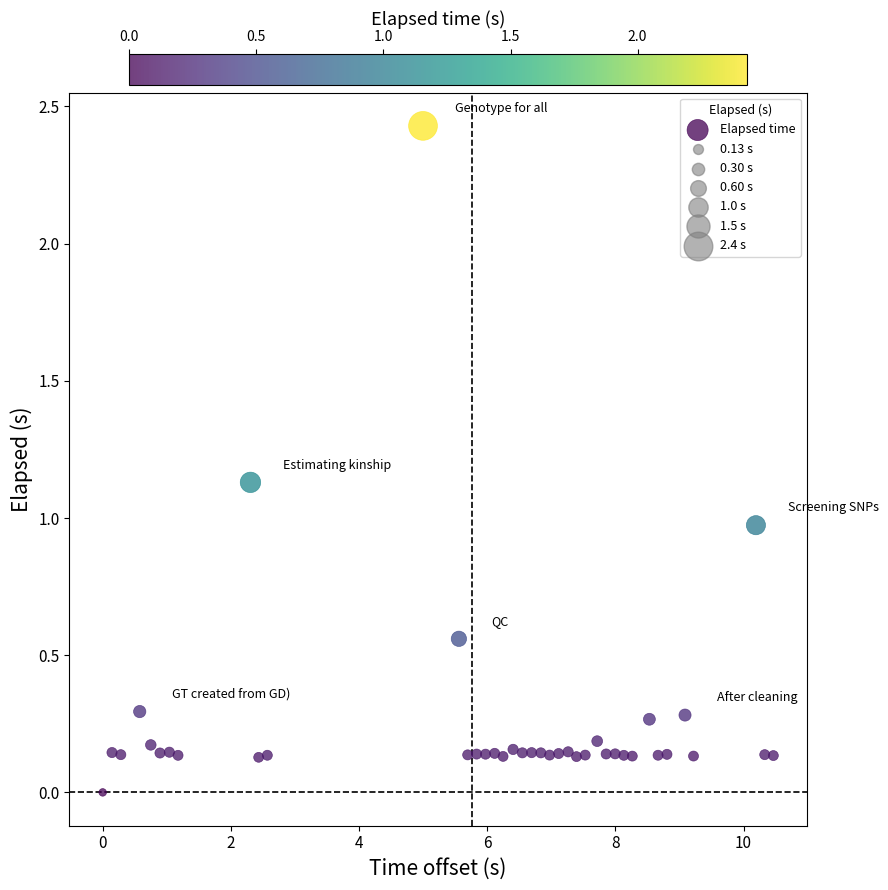

What is the range of X values (max minus min)?

10.5